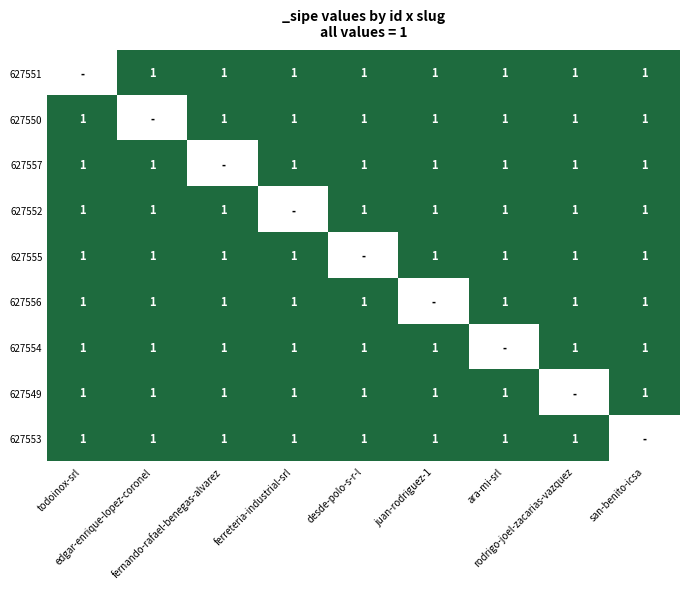

At which label is 627552 closest to 1?

todoinox-srl